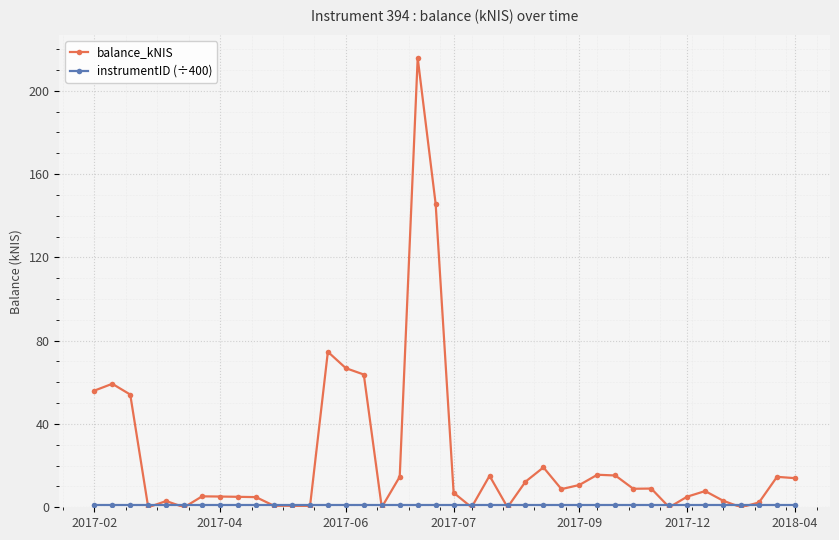

What is the greatest value displayed?

215.8